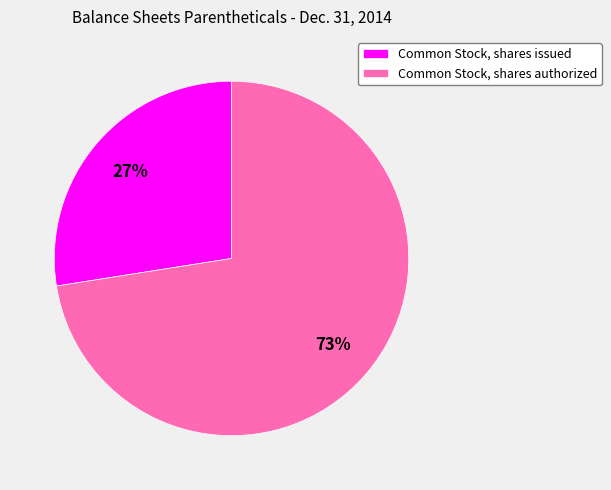

To the nearest percent, what is the average slice percentage?

50%